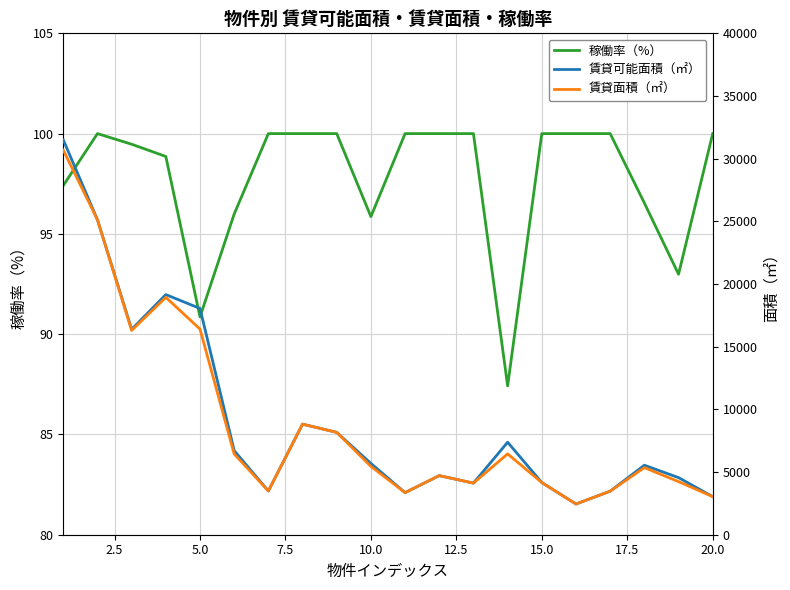

Reading right to left, extract all data points from this chart.

稼働率（%）: 100.0	93.0	96.5	100.0	100.0	100.0	87.4	100.0	100.0	100.0	95.9	100.0	100.0	100.0	96.0	90.9	98.9	99.5	100.0	97.4
賃貸可能面積（㎡）: 3037.4	4555.0	5545.1	3472.7	2450.1	4160.9	7378.6	4117.3	4715.2	3358.0	5686.9	8165.1	8821.2	3489.1	6709.2	18051.6	19157.0	16384.2	25127.1	31500.9
賃貸面積（㎡）: 3037.4	4235.7	5353.3	3472.7	2450.1	4160.9	6450.3	4117.3	4715.2	3358.0	5451.4	8165.1	8821.2	3489.1	6439.9	16402.4	18937.9	16297.0	25127.1	30683.6